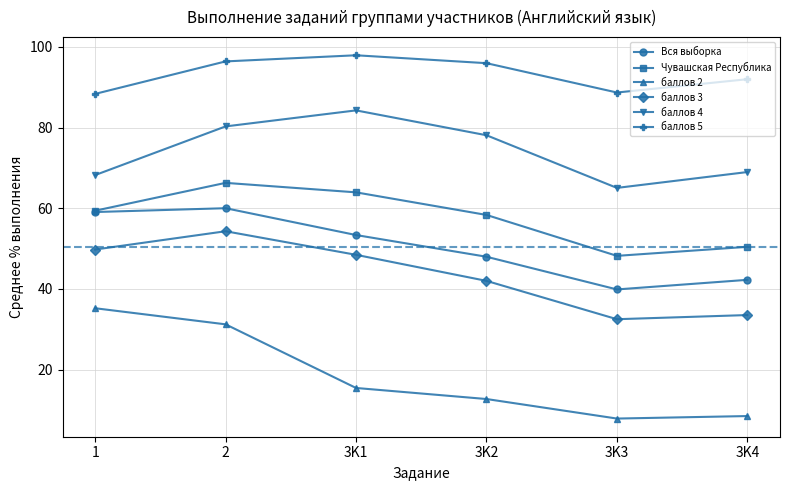

What is the minimum value shown in the chart?

7.9